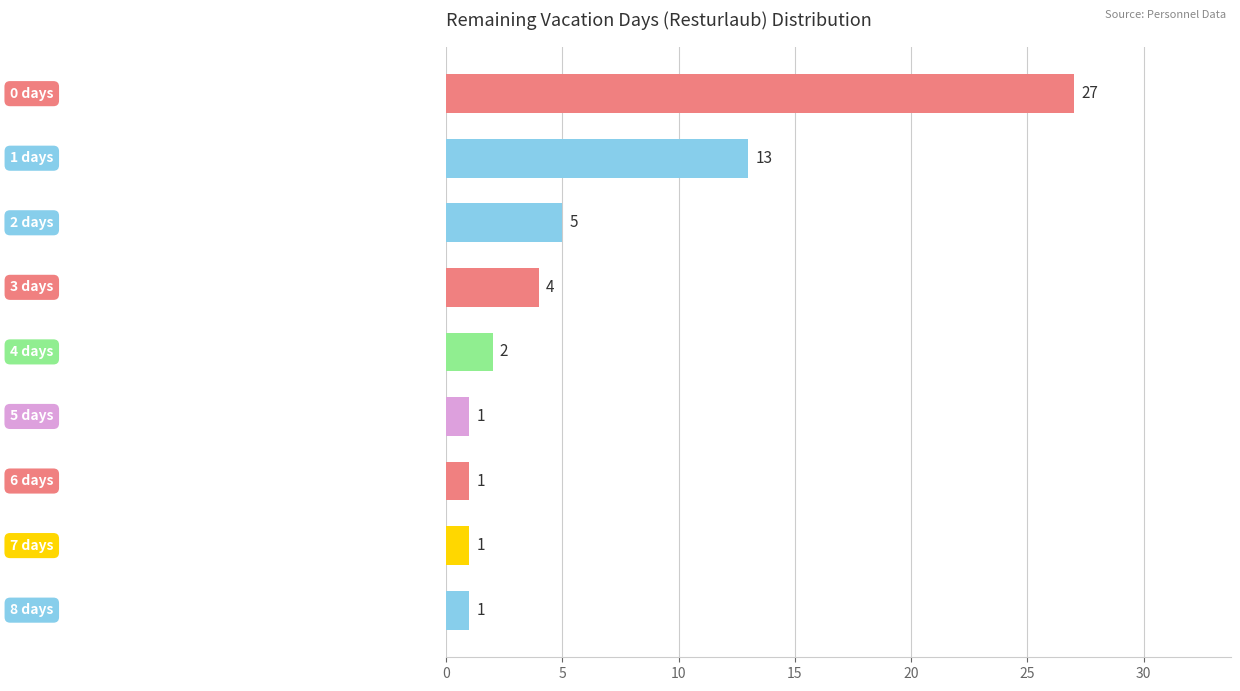

What is the maximum value shown in the chart?

27